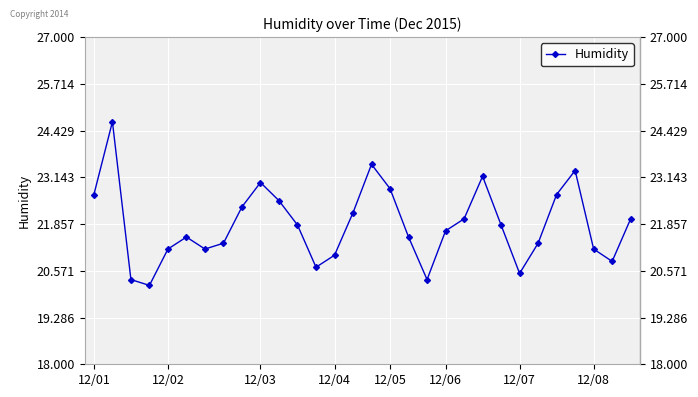

What is the smallest value displayed?

20.2